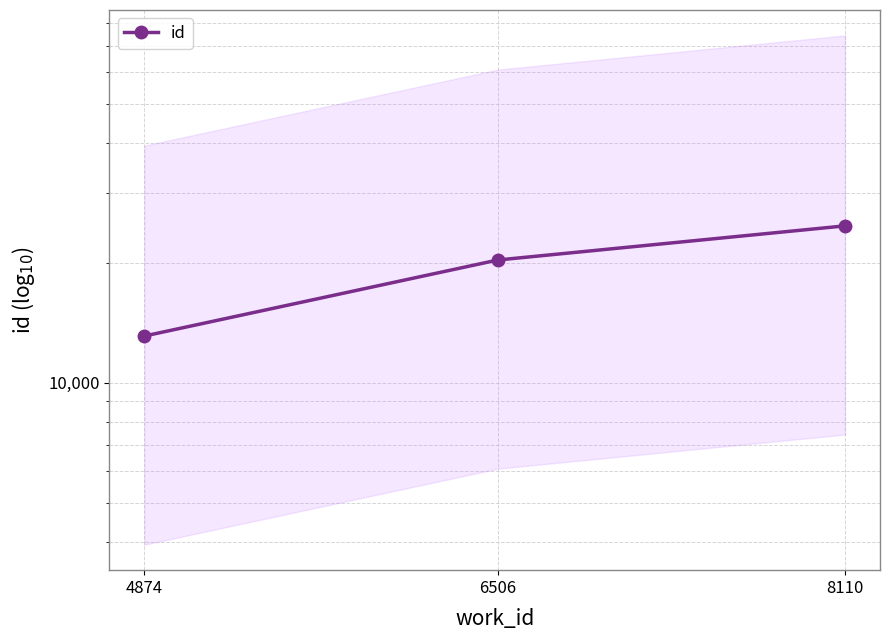

List the labels in order of value, smallest first.

4874, 6506, 8110